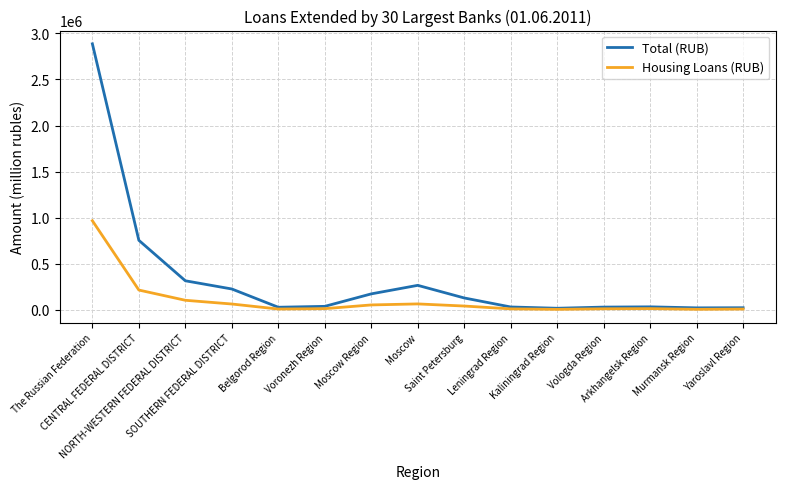

Which series has the widest spread of values?

Total (RUB)